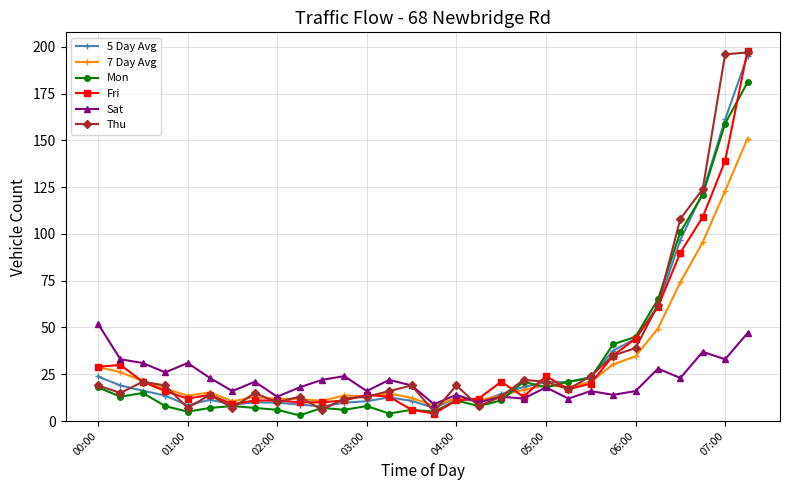

What is the maximum value shown in the chart?

198.0